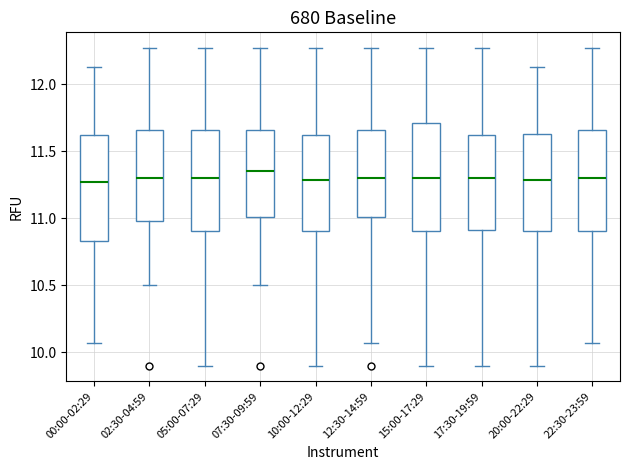

Reading left to right, transcribe this box plot: for each box, give where its median line is, the range the box spans, and where its two whiskers end, as read against the y-axis. The values are not printed on the chart, so give them approximately, as read against the axis.

00:00-02:29: median 11.25, box 10.85 to 11.60, whiskers 10.05 to 12.15
02:30-04:59: median 11.30, box 11.00 to 11.65, whiskers 10.50 to 12.25
05:00-07:29: median 11.30, box 10.90 to 11.65, whiskers 9.90 to 12.25
07:30-09:59: median 11.35, box 11.00 to 11.65, whiskers 10.50 to 12.25
10:00-12:29: median 11.30, box 10.90 to 11.60, whiskers 9.90 to 12.25
12:30-14:59: median 11.30, box 11.00 to 11.65, whiskers 10.05 to 12.25
15:00-17:29: median 11.30, box 10.90 to 11.70, whiskers 9.90 to 12.25
17:30-19:59: median 11.30, box 10.90 to 11.60, whiskers 9.90 to 12.25
20:00-22:29: median 11.30, box 10.90 to 11.65, whiskers 9.90 to 12.15
22:30-23:59: median 11.30, box 10.90 to 11.65, whiskers 10.05 to 12.25